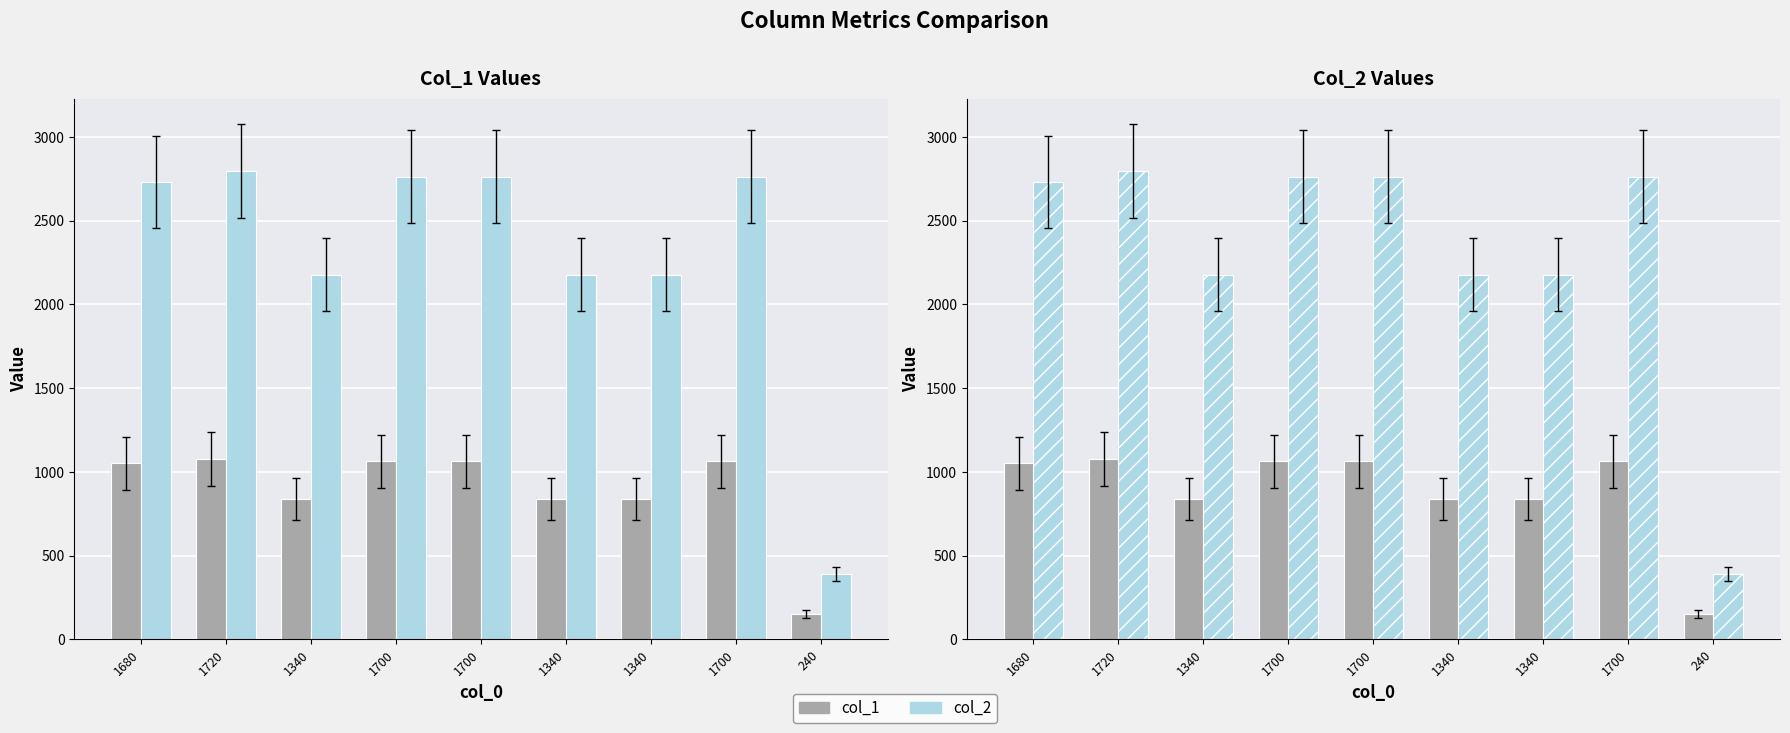

What is the difference between the maximum and minimum values in the col_1 series?

925.0